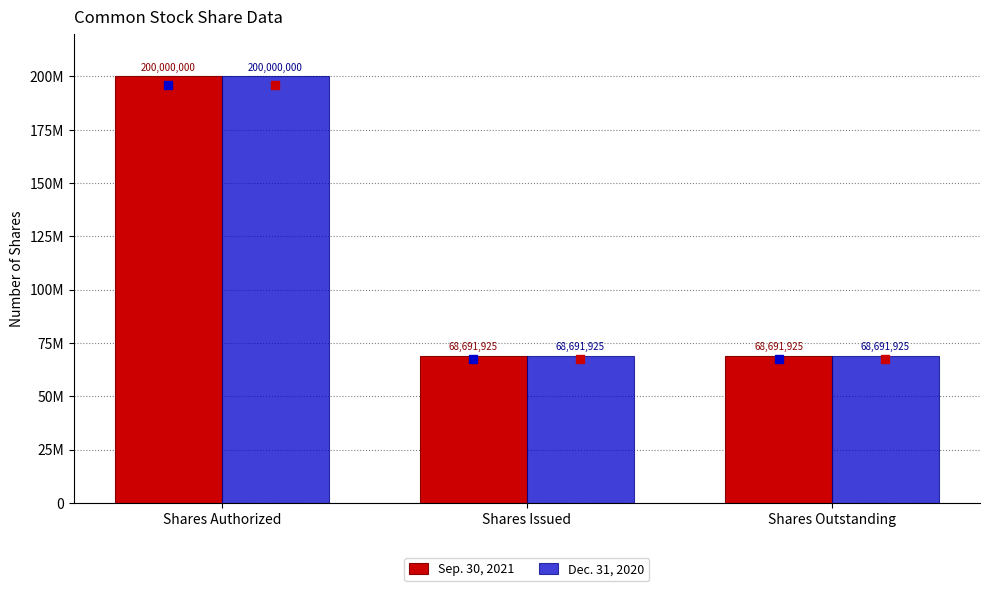

What are all the series names shown in the legend?

Sep. 30, 2021, Dec. 31, 2020